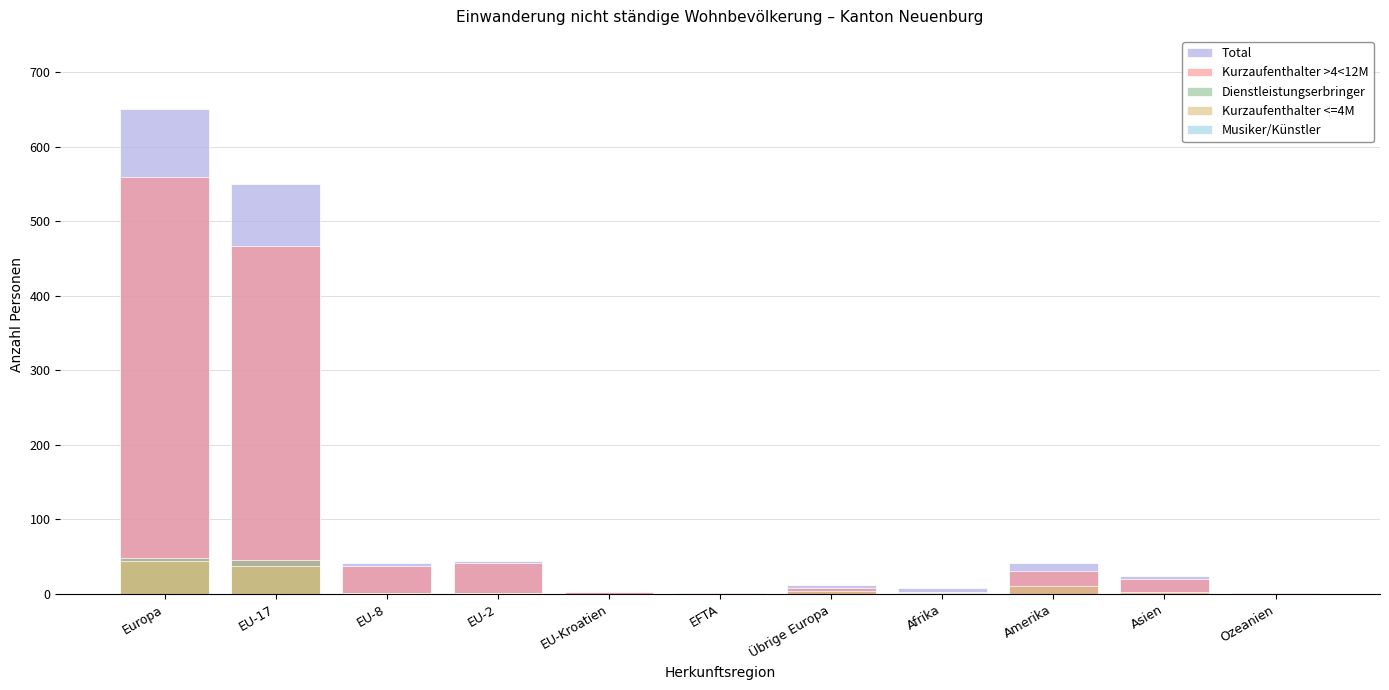

What position from the right is EU-17?

10